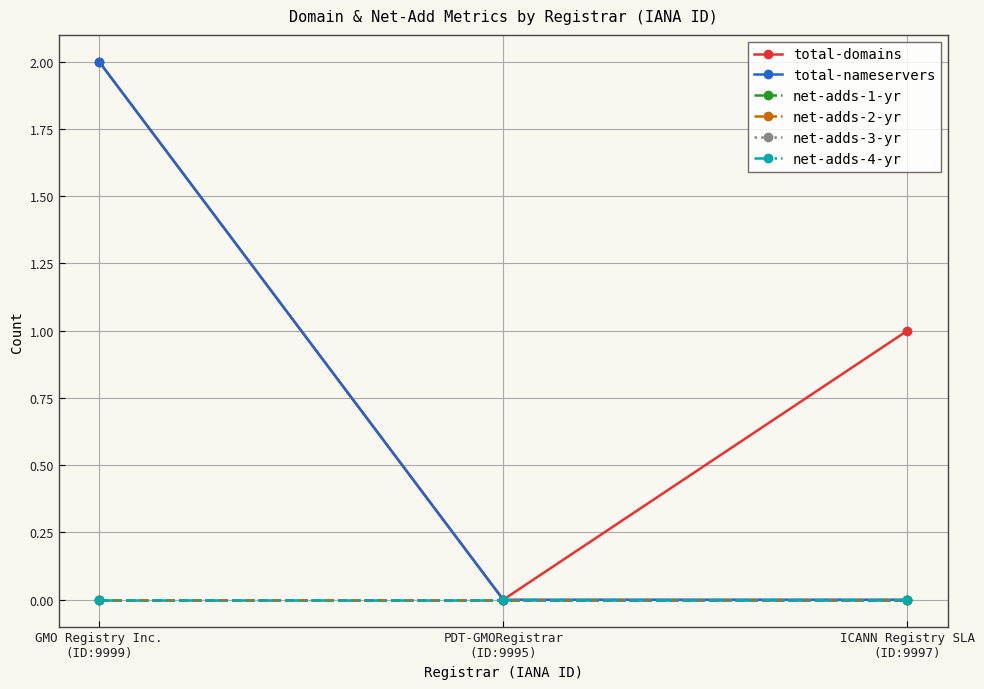

Which series has the widest spread of values?

total-domains